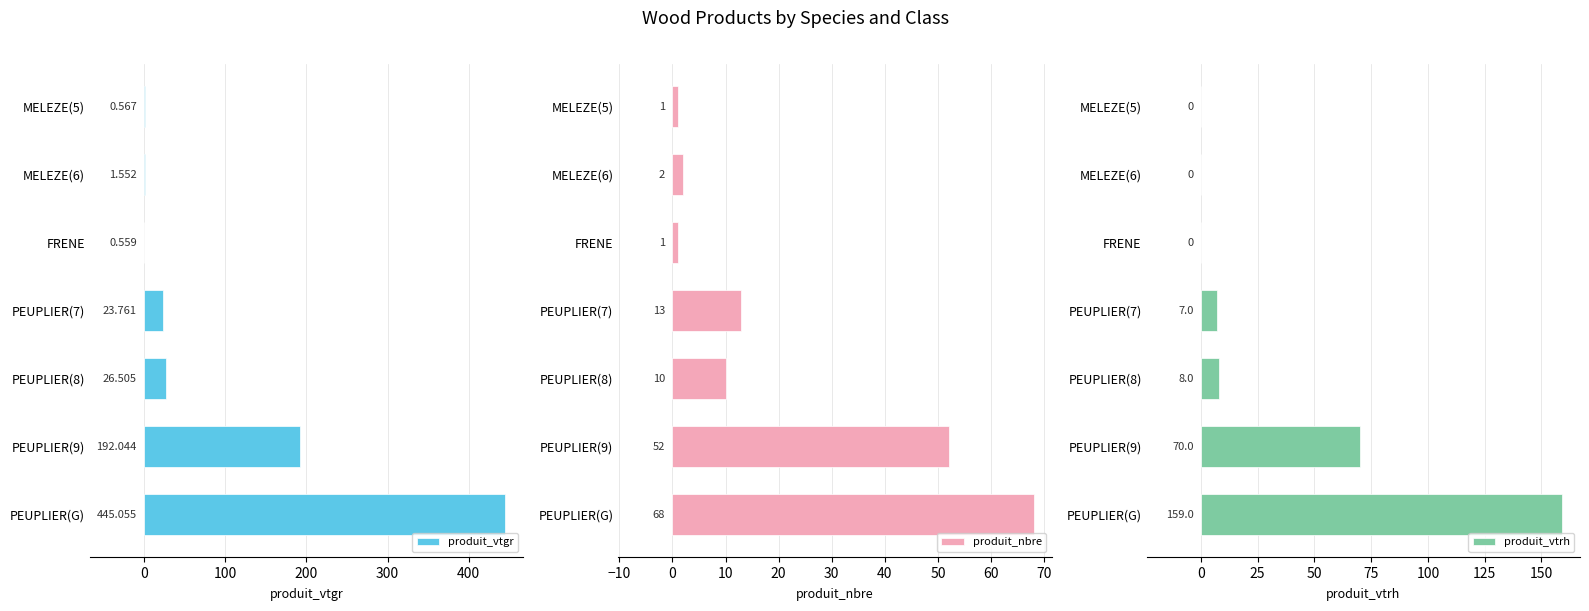

Reading left to right, list all the values displayed in this chart.

produit_vtgr: 0.6	1.6	0.6	23.8	26.5	192.0	445.1
produit_nbre: 1.0	2.0	1.0	13.0	10.0	52.0	68.0
produit_vtrh: 0.0	0.0	0.0	7.0	8.0	70.0	159.0